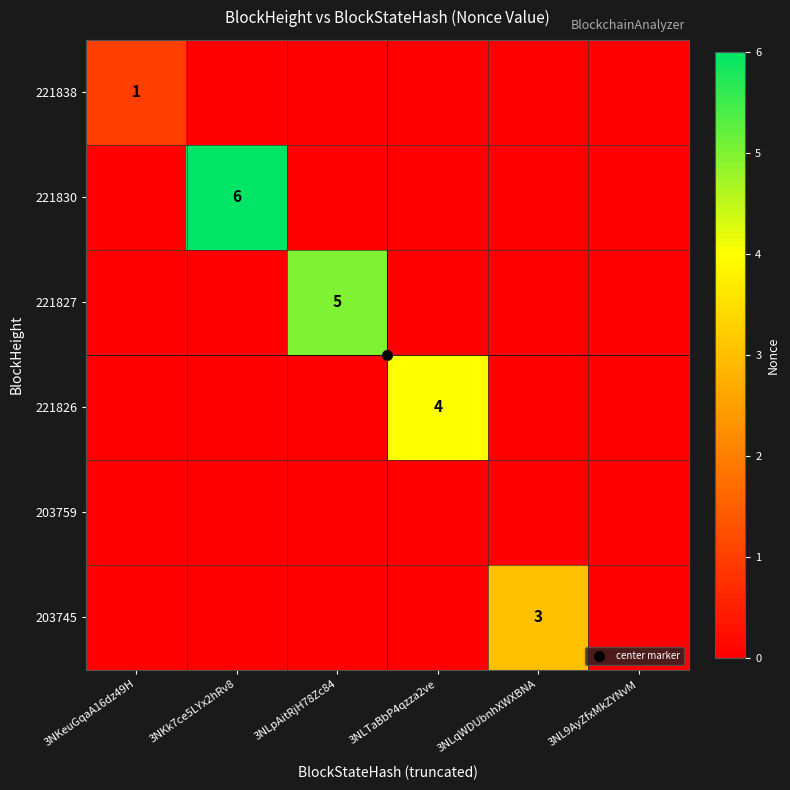

How many series are shown in this chart?

6